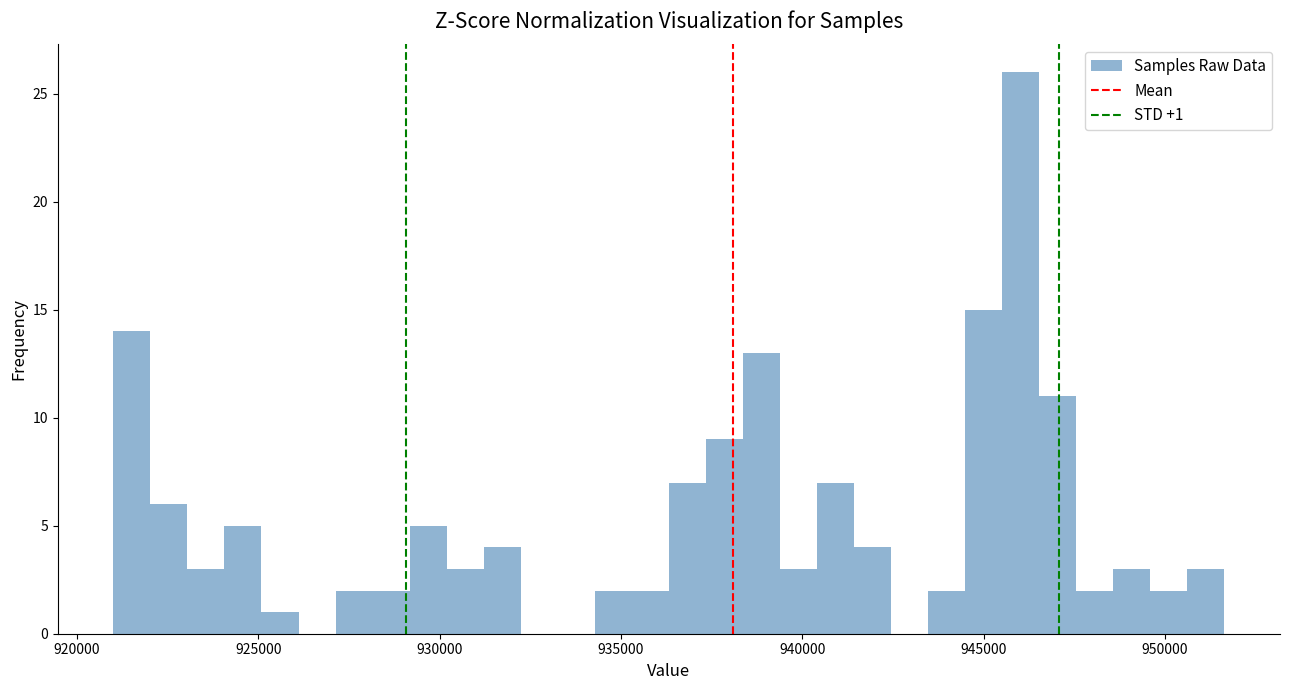

Read against the x-axis, roughly where is the centre of the tallest bar?

946000